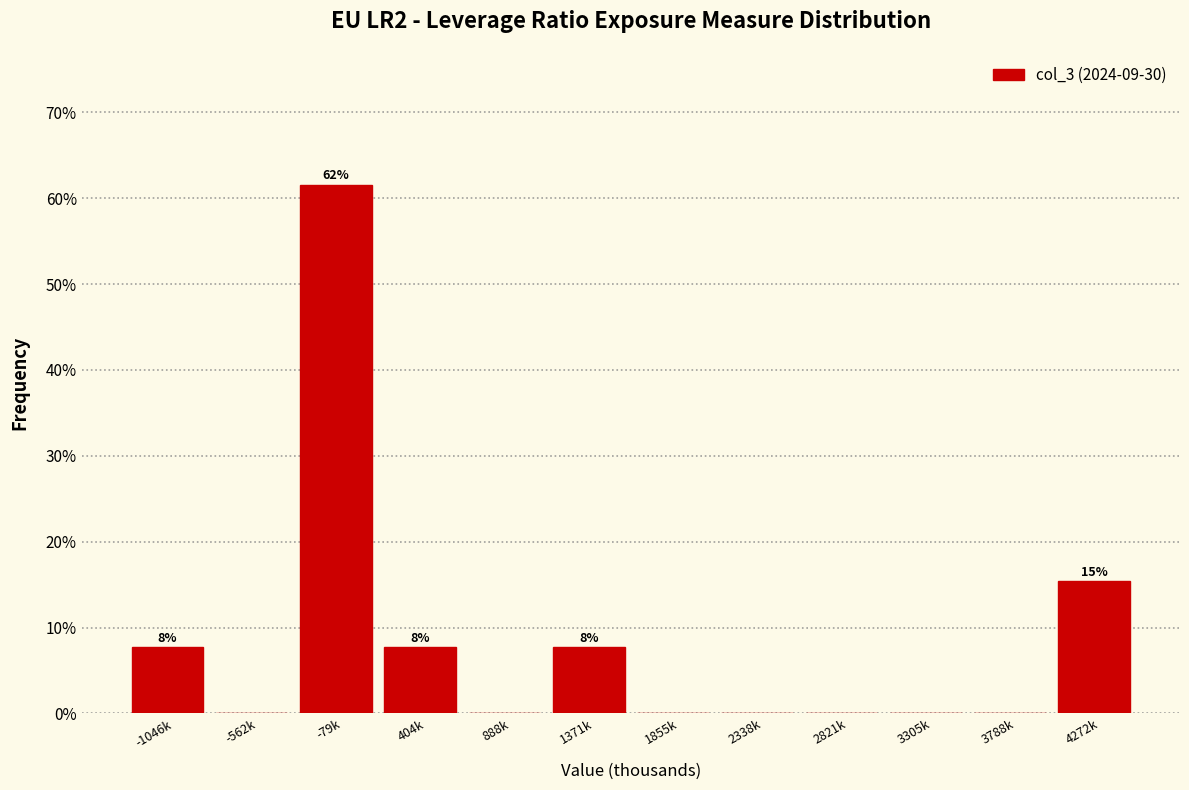

Reading left to right, extract all data points from this chart.

-1046k=7.7	-562k=0.0	-79k=61.5	404k=7.7	888k=0.0	1371k=7.7	1855k=0.0	2338k=0.0	2821k=0.0	3305k=0.0	3788k=0.0	4272k=15.4